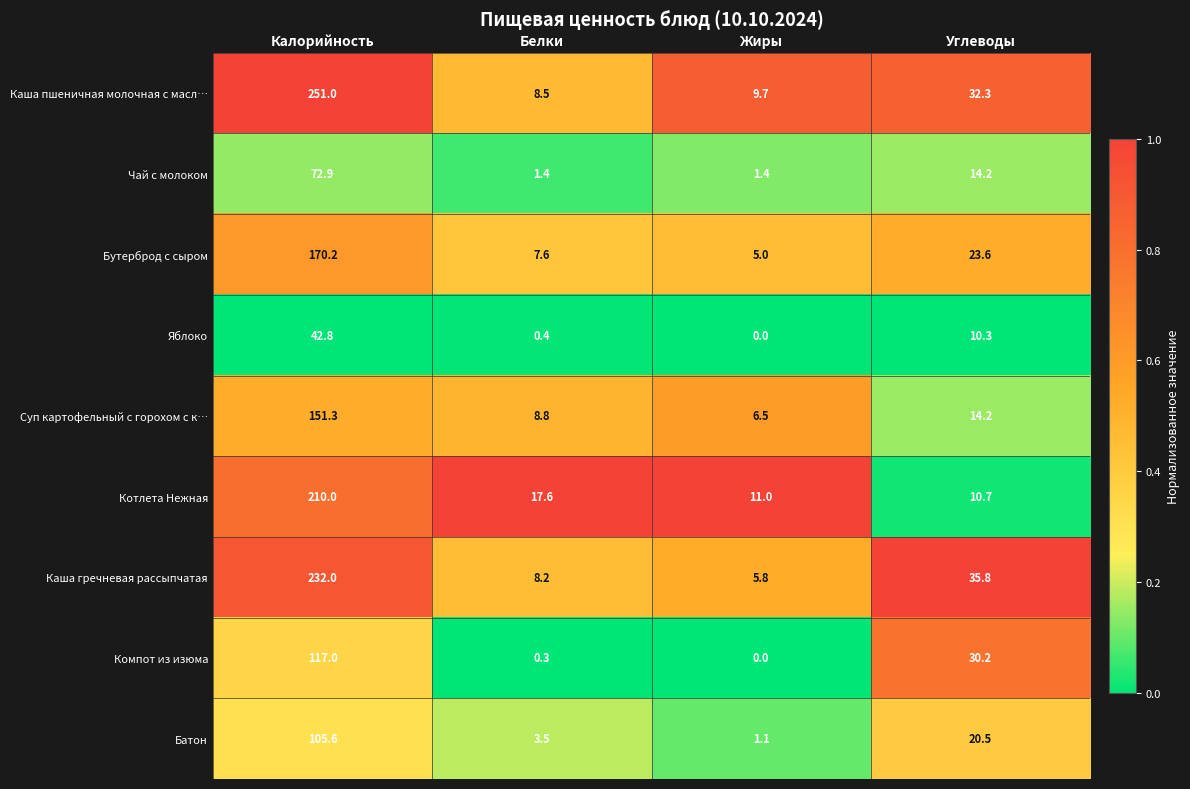

What is the average value of the Батон series?

32.7